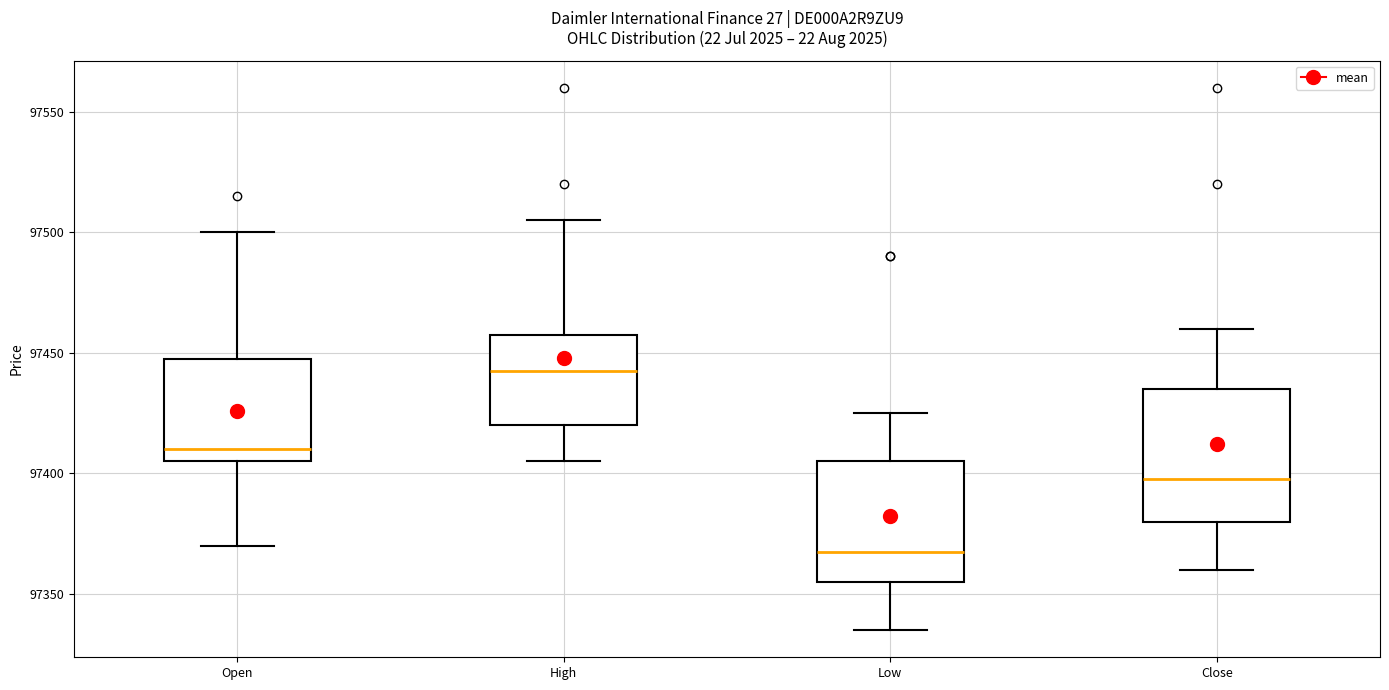

Which box is the tallest, from its lower edge to its upper edge?

Close